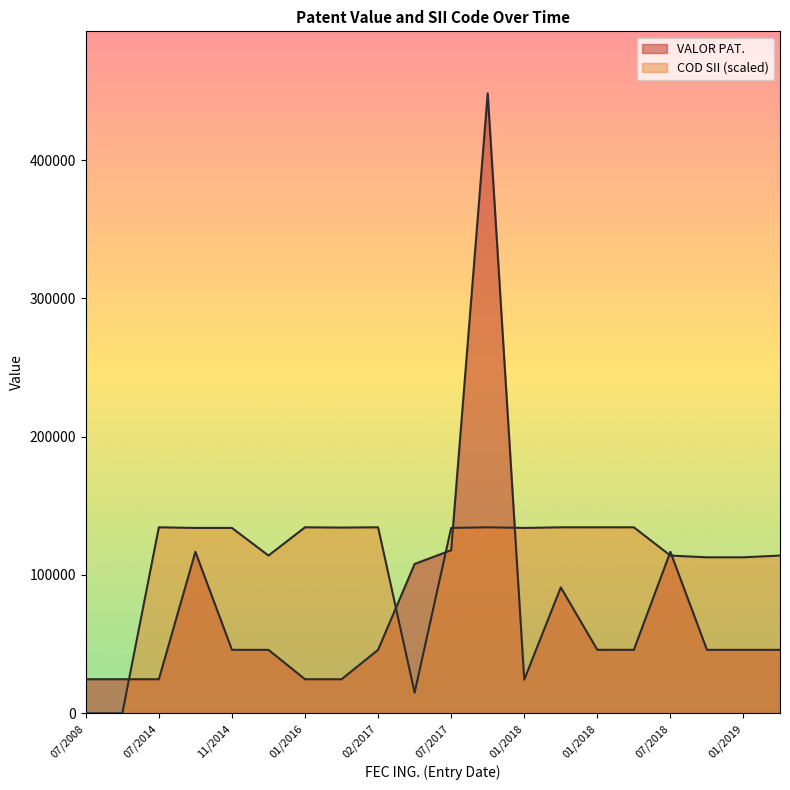

Rank the series by their average value, from lowest to highest.

VALOR PAT., COD SII